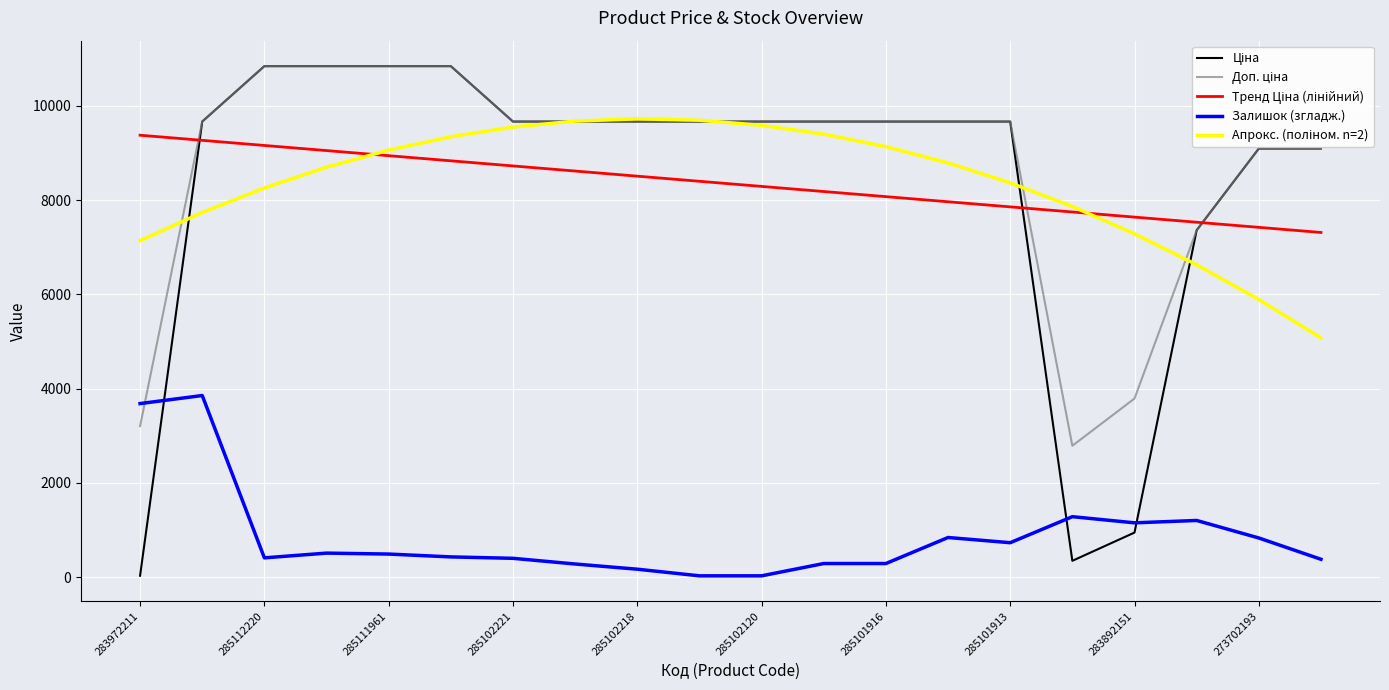

Does the chart display data point markers on the line(s)?

No